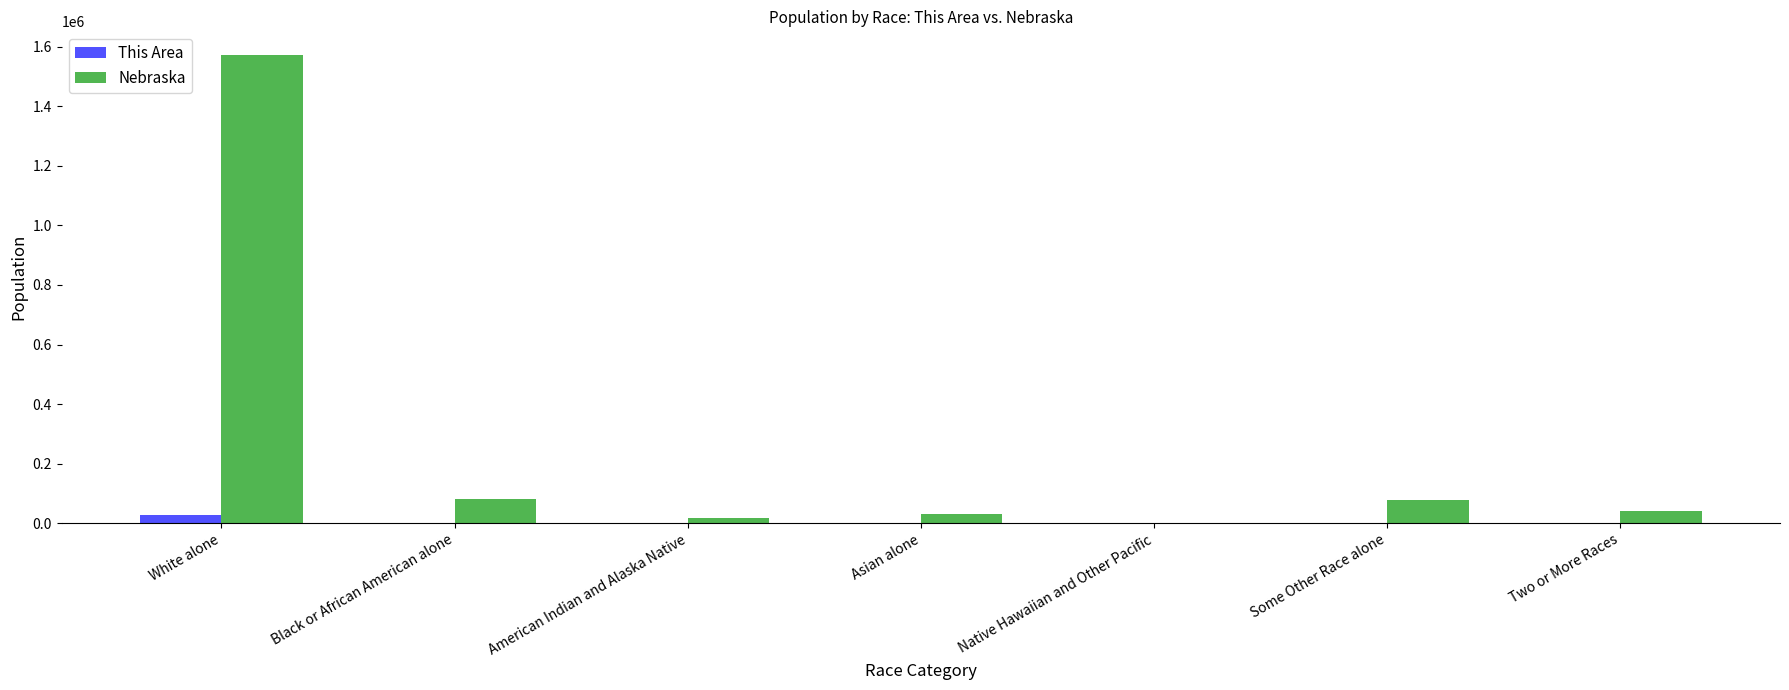

Which label corresponds to the largest value in the chart?

White alone